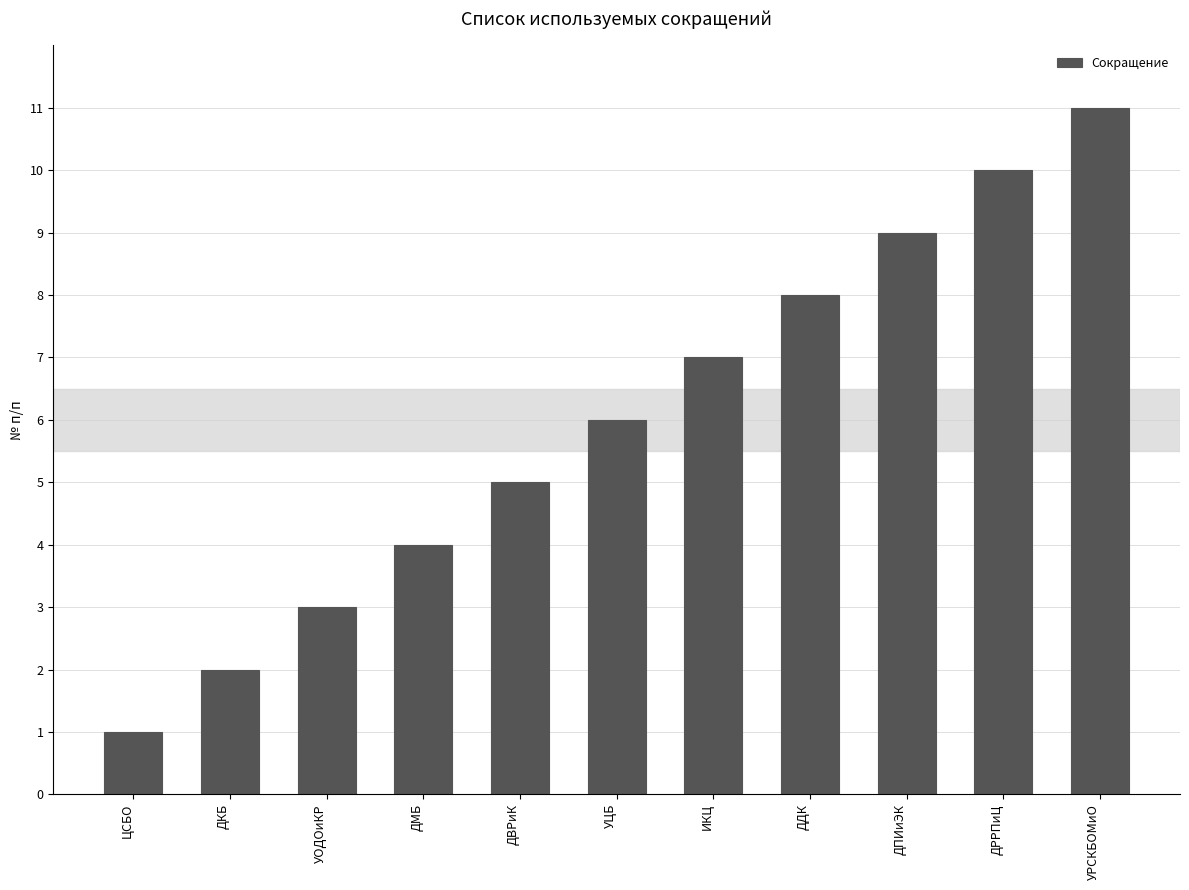

How many bars are there in total?

11